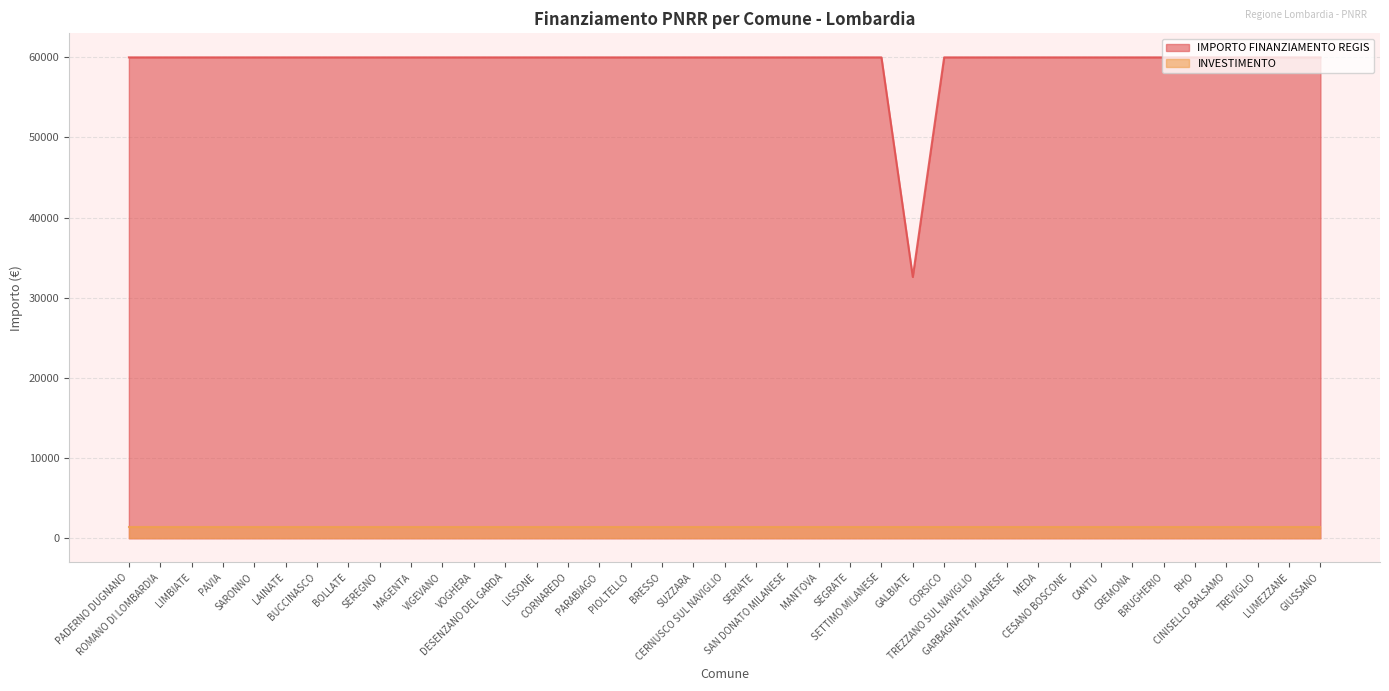

Where is the first local minimum?

GALBIATE